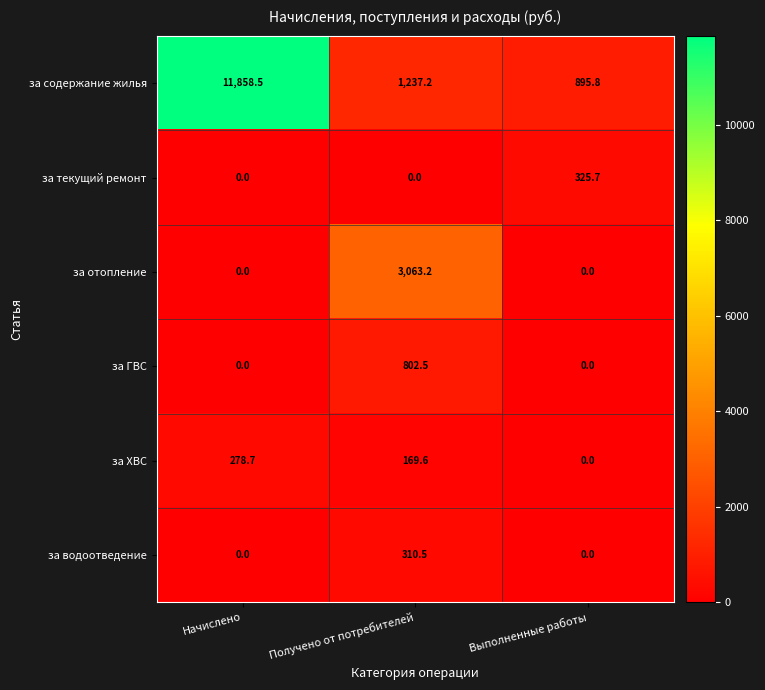

At which label is за ХВС closest to 139?

Получено от потребителей